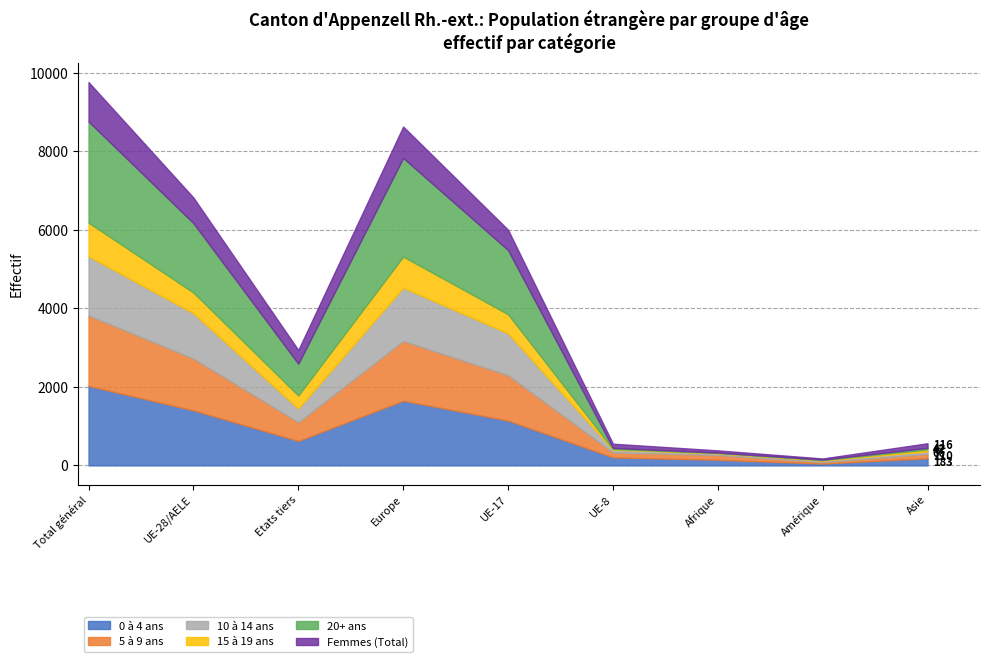

What position from the right is UE-28/AELE?

8